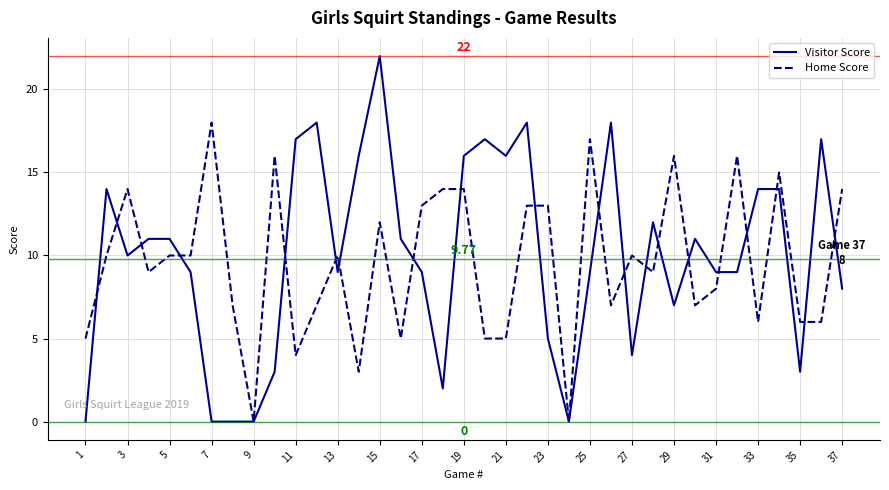

Which series has the widest spread of values?

Visitor Score